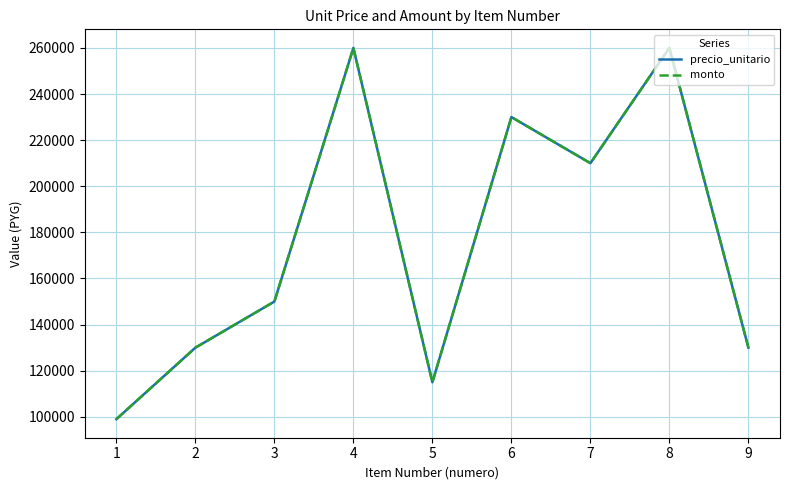

What is the minimum value shown in the chart?

99000